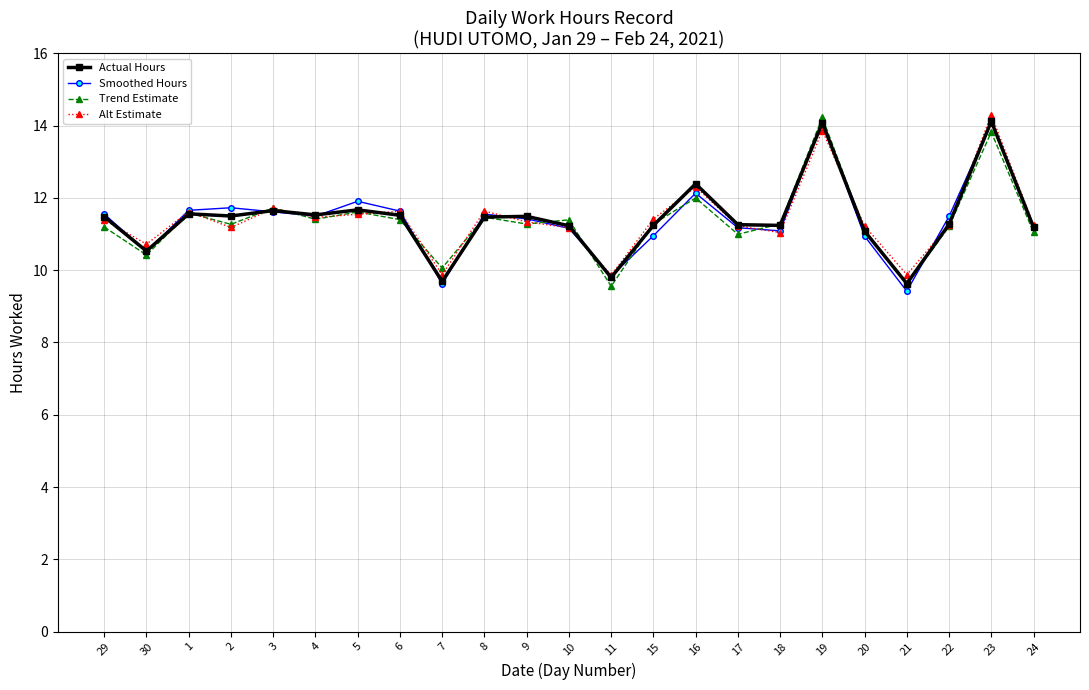

What is the total value across all series at 17?

44.7